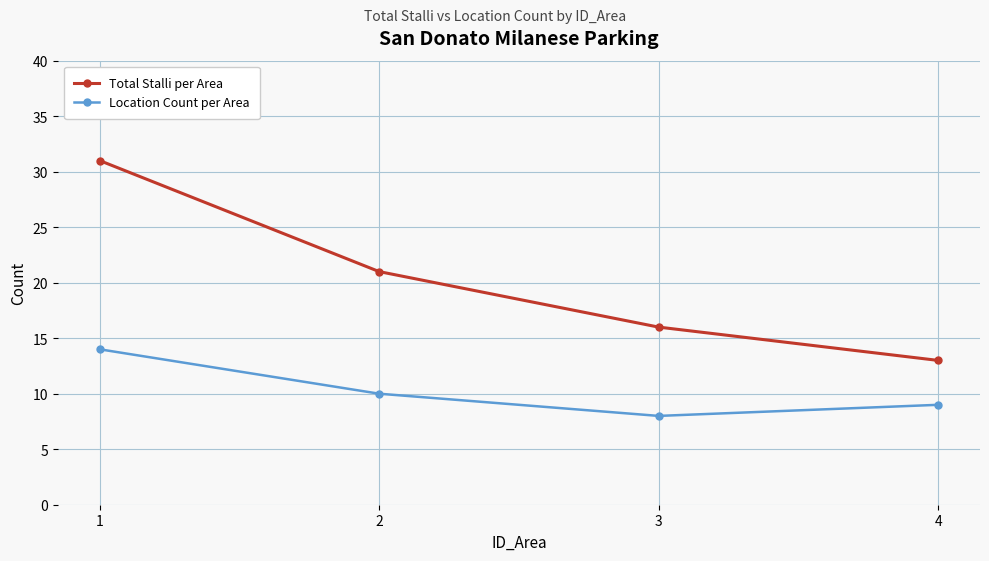

Which series changed the most between 2 and 3?

Total Stalli per Area